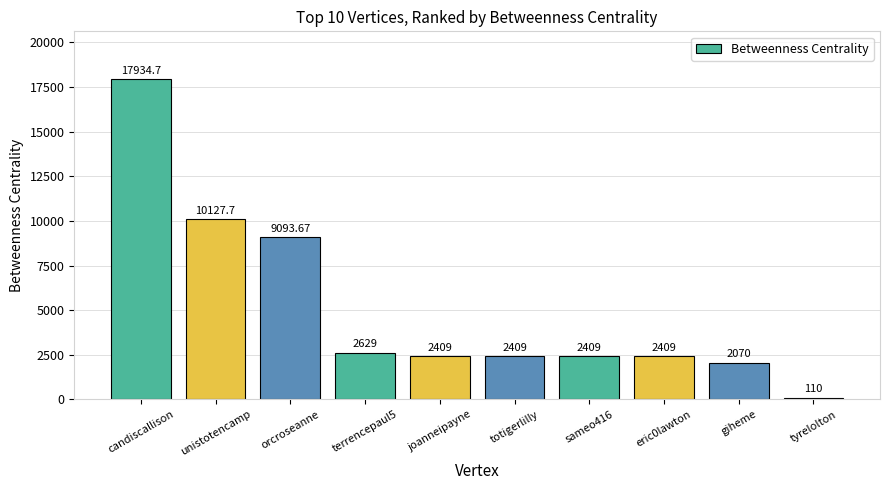

At which label is the value closest to 9022?

orcroseanne